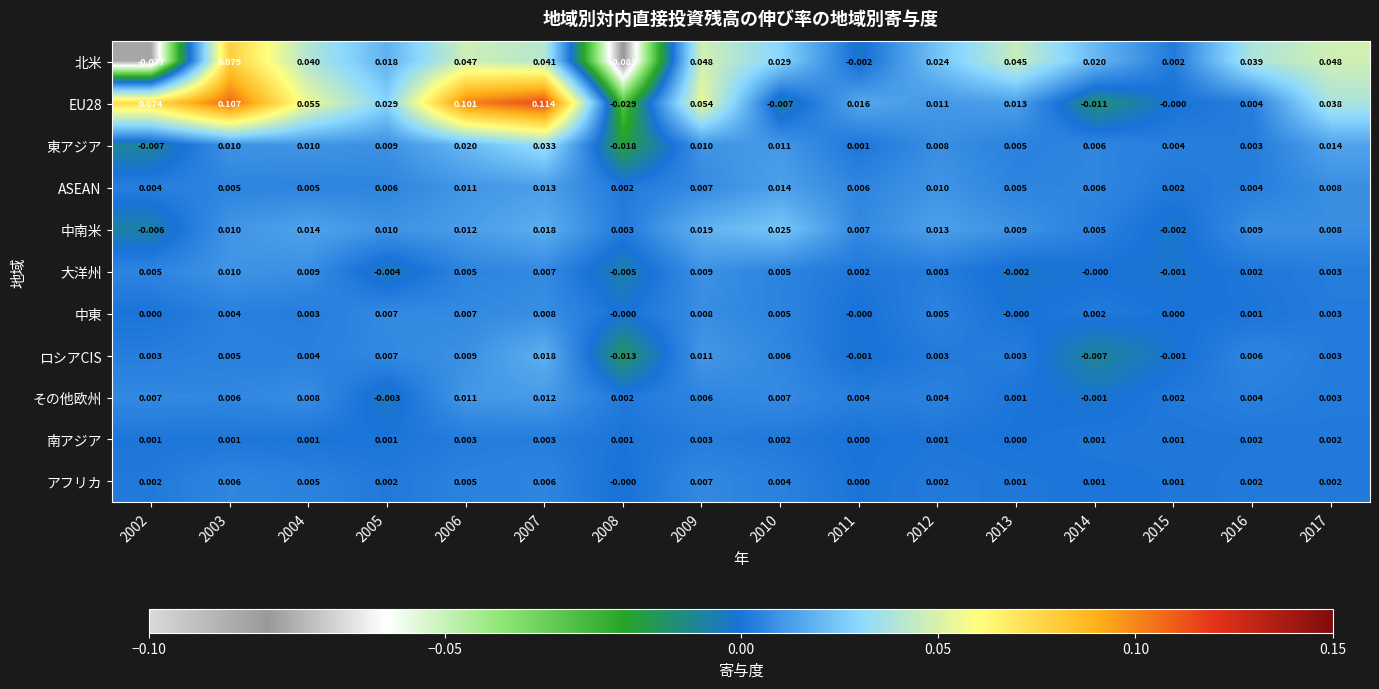

Is the value of 北米 at 2011 greater than the value of 南アジア at 2012?

No